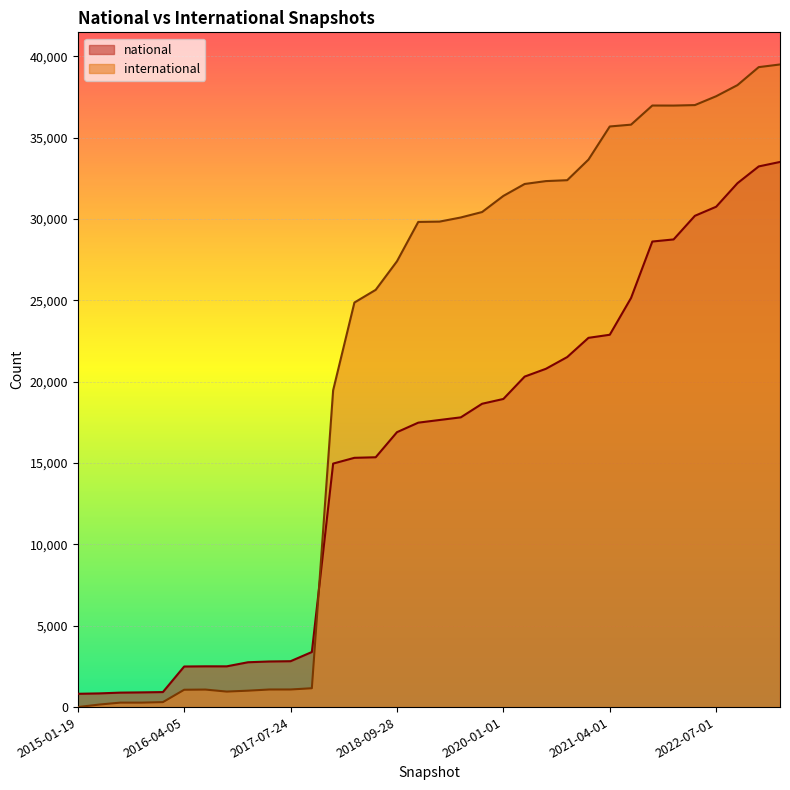

Where is the first local minimum for international?

2016-10-07